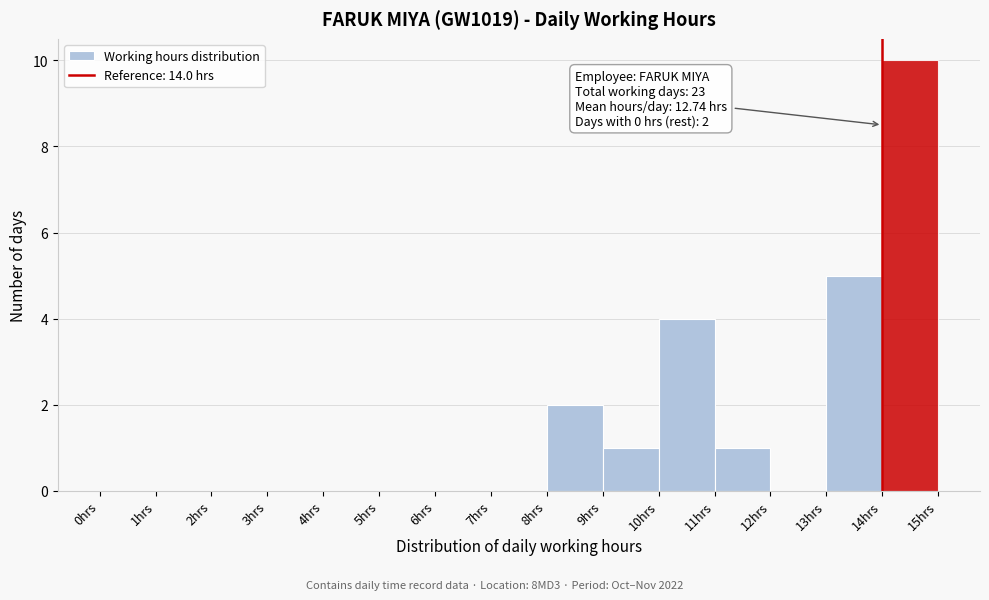

Which range on the x-axis has the tallest bar?

14 to 15